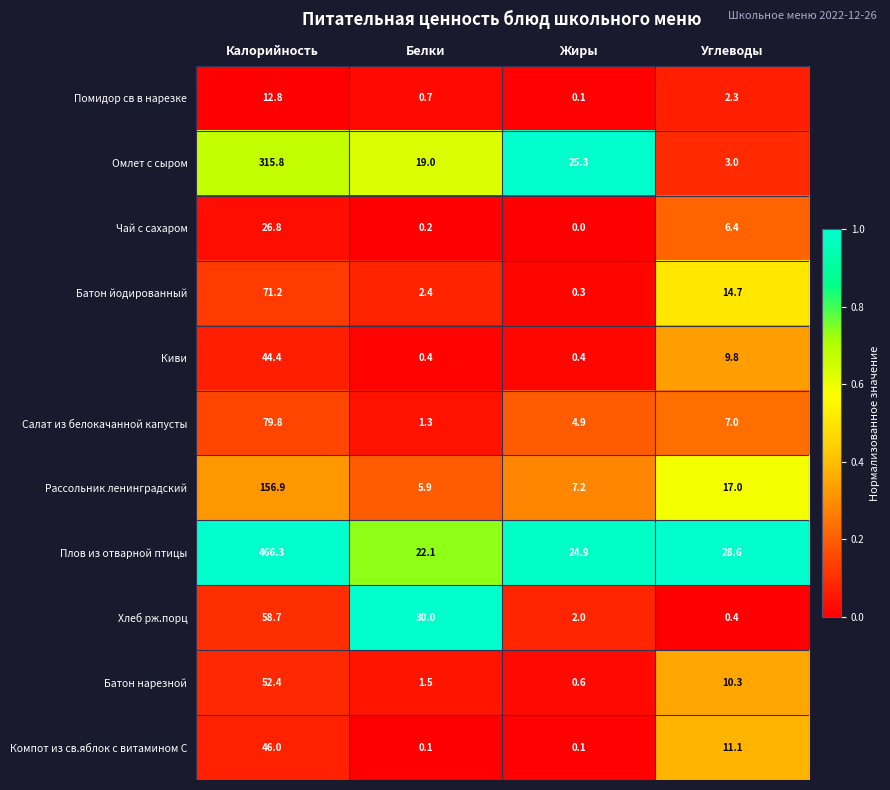

Rank the series at Углеводы from highest to lowest value.

Плов из отварной птицы, Рассольник ленинградский, Батон йодированный, Компот из св.яблок с витамином С, Батон нарезной, Киви, Салат из белокачанной капусты, Чай с сахаром, Омлет с сыром, Помидор св в нарезке, Хлеб рж.порц